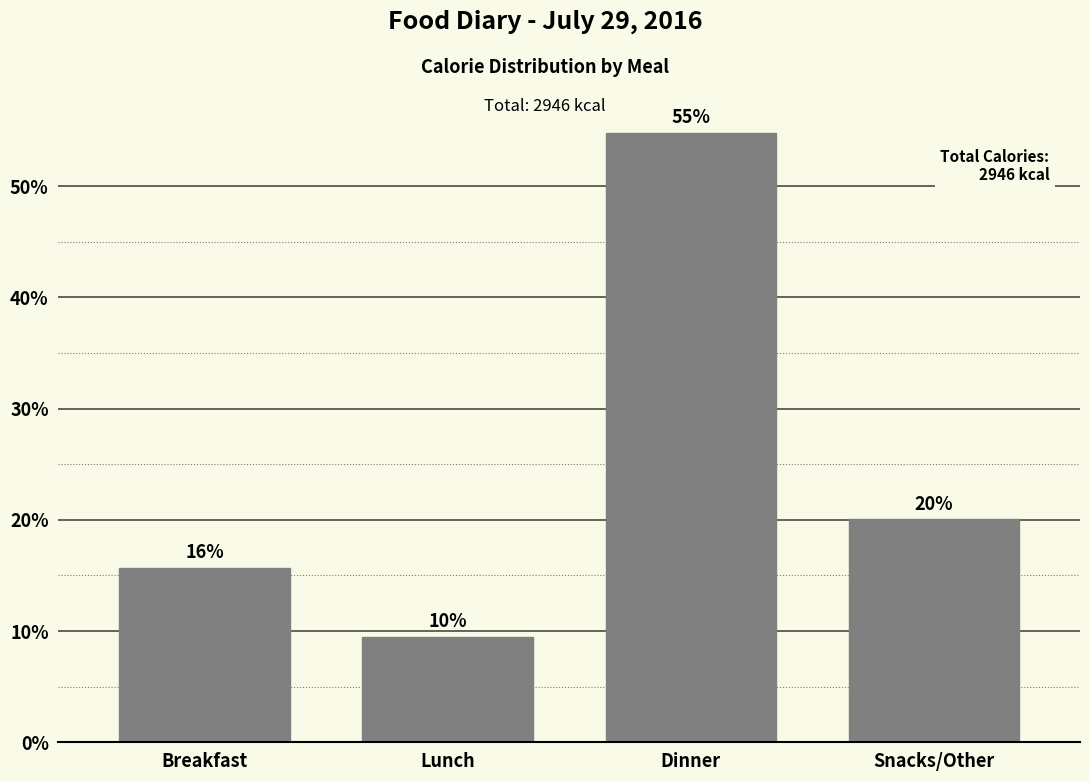

The value at Dinner is 82.6. True or false?

False